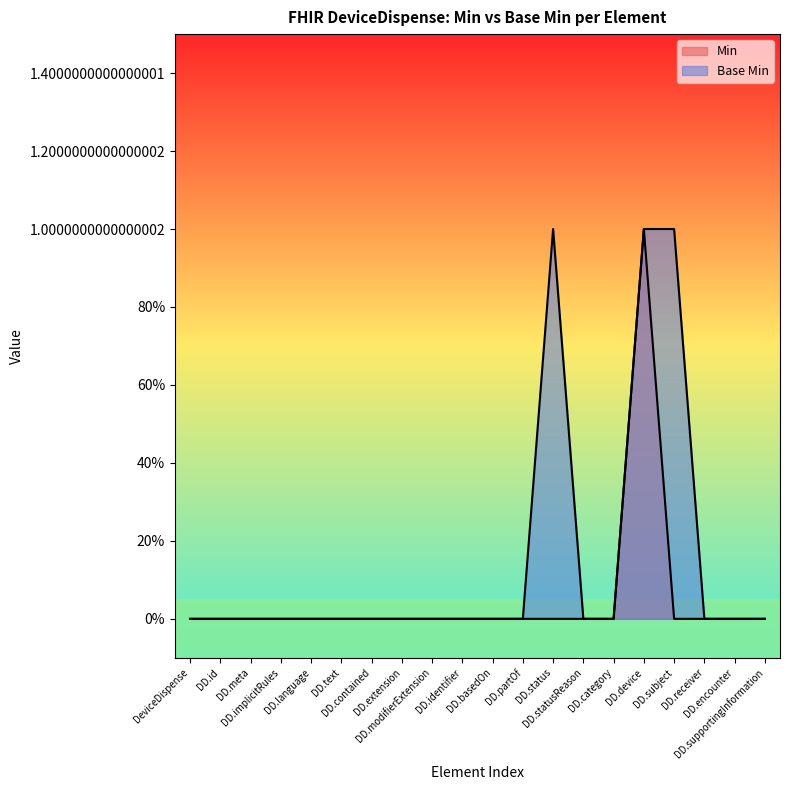

What is the total value across all series at DD.device?

2